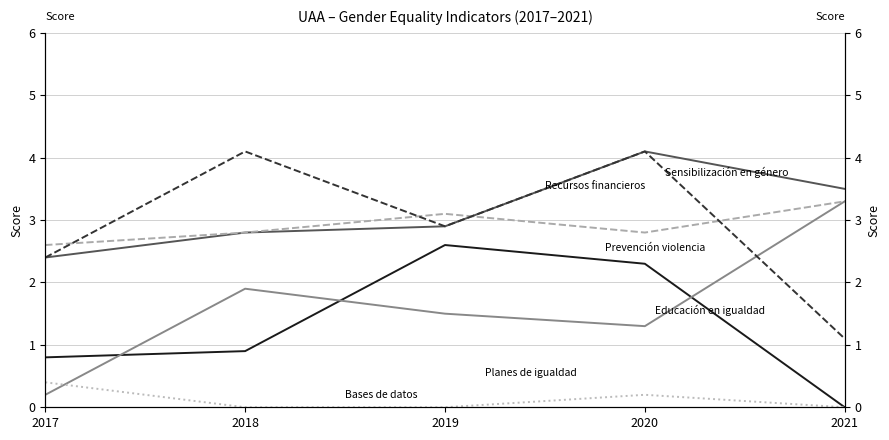

True or false: Estadísticas. Bases de datos con perspectiva de género has a value of -0.2 at 2021.

False